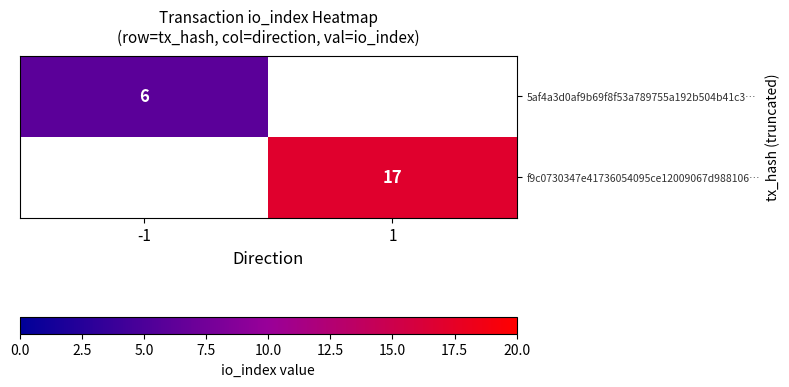

Is it true that f9c0730347e41736054095ce12009067d988106… equals 17 at 1?

True